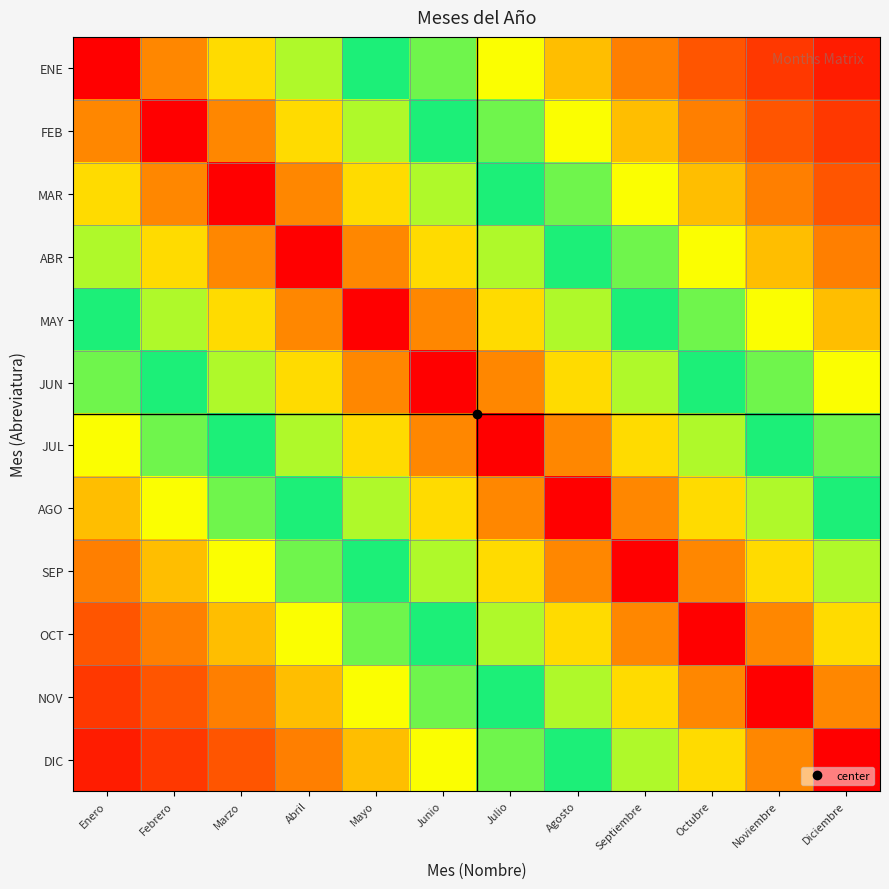

Which has a higher value, Octubre or Enero?

Enero